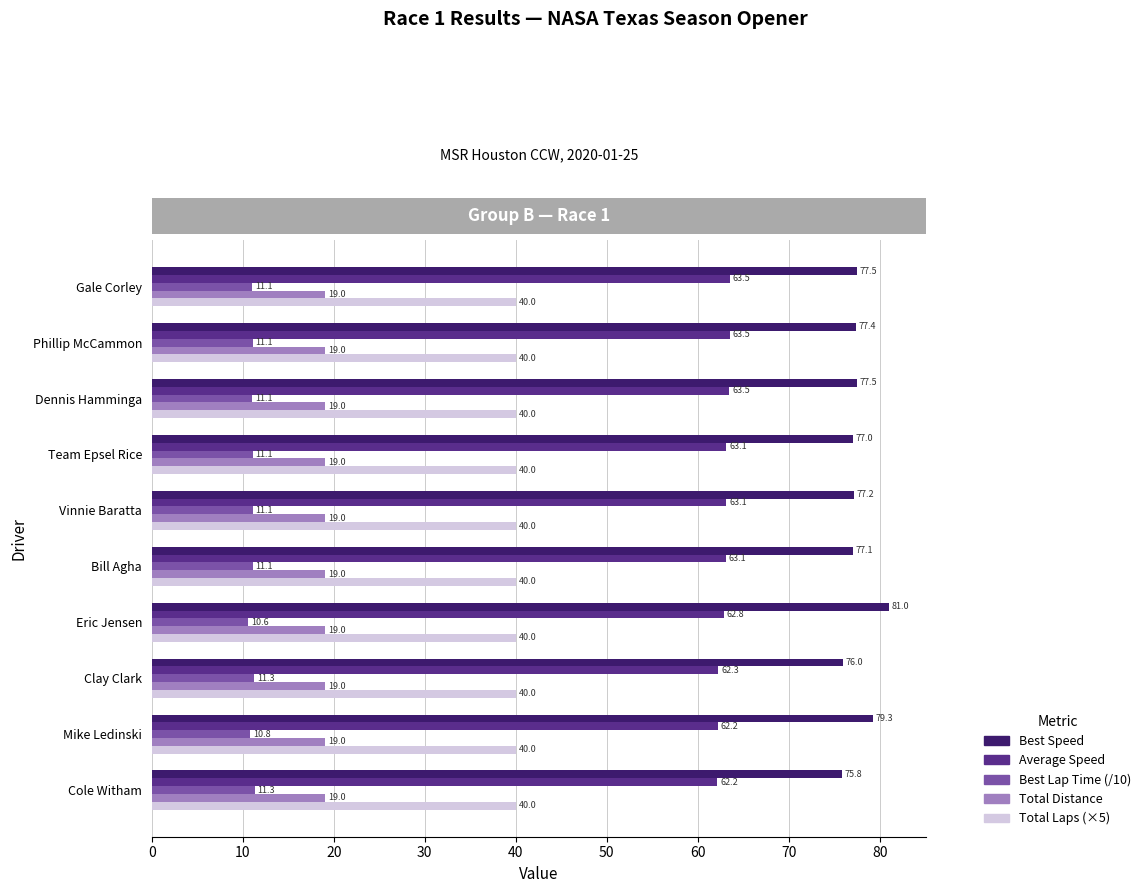

At Mike Ledinski, list the series in order from smallest to largest.

Best Lap Time (/10), Total Distance, Total Laps (×5), Average Speed, Best Speed